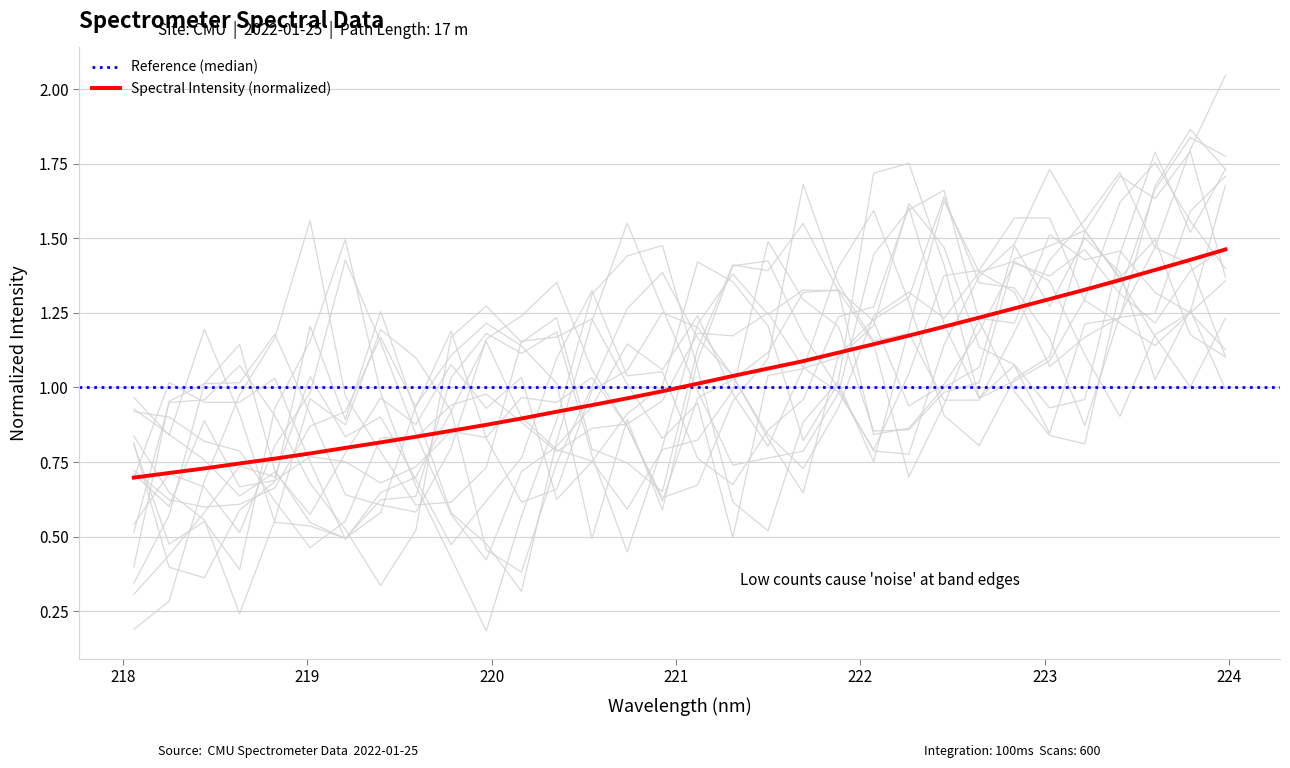

How many values are below 1?

16